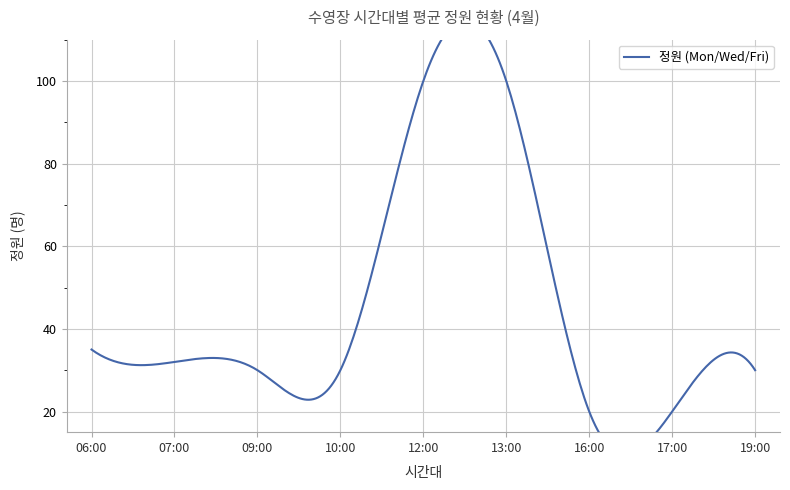

True or false: the data has more than 2 interior local peaks.

False